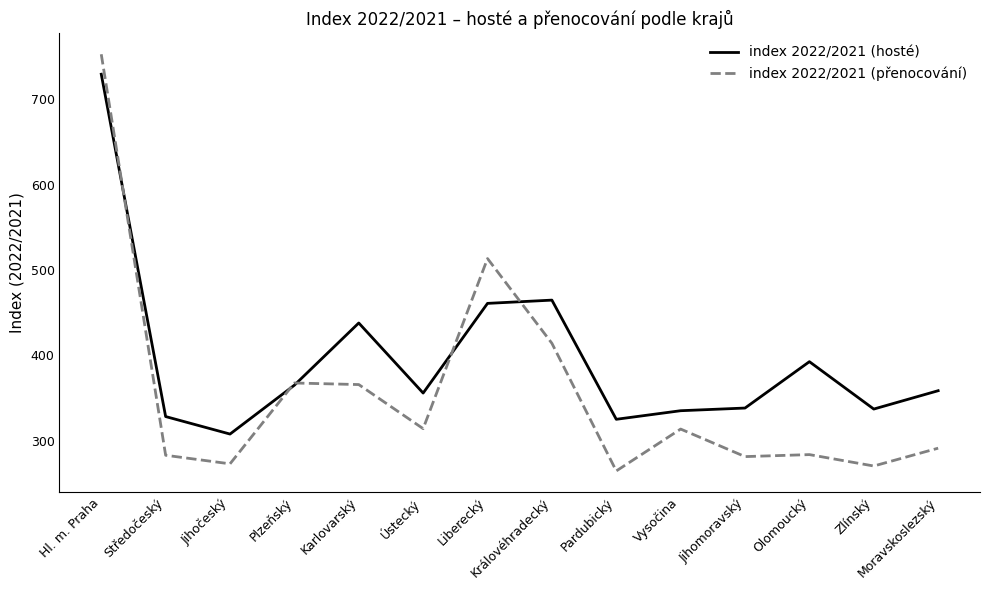

At which label is index 2022/2021 (přenocování) closest to 508?

Liberecký